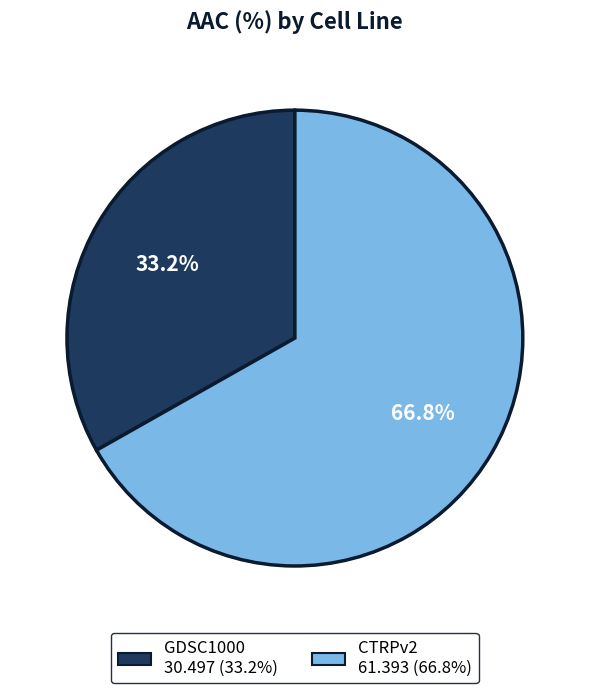

Between GDSC1000 and CTRPv2, which is larger?

CTRPv2